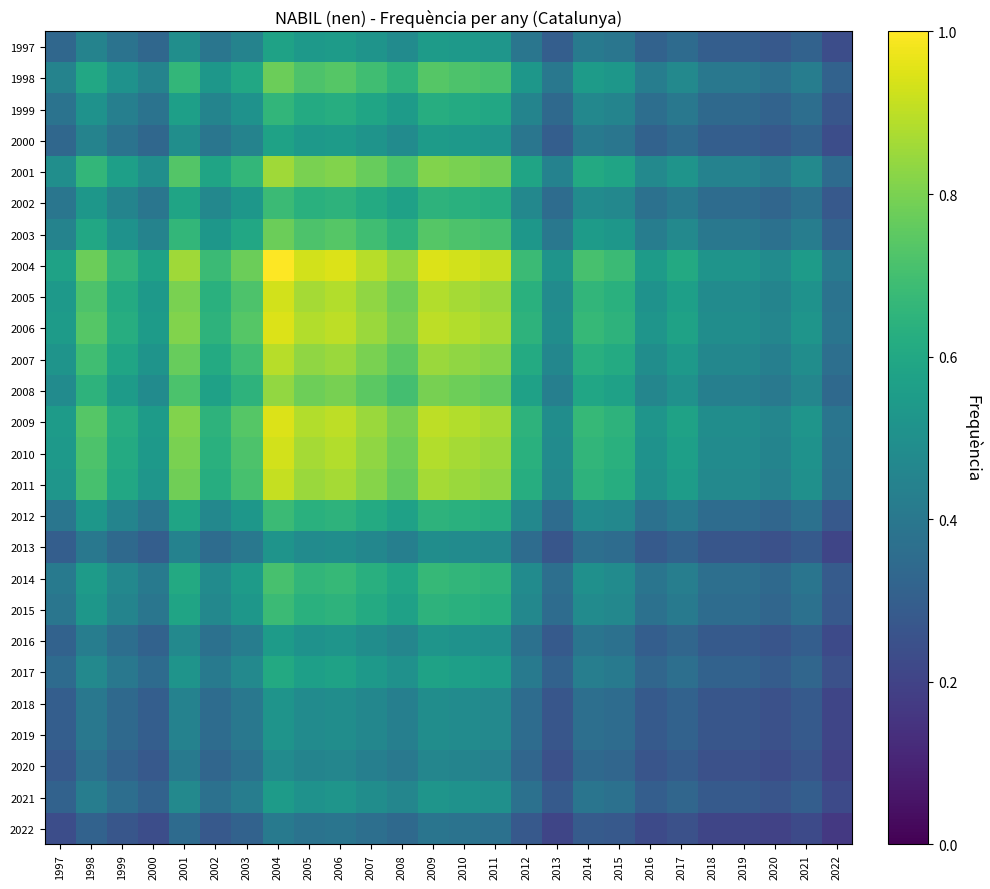

At which category is the sum across all series the highest?

2004